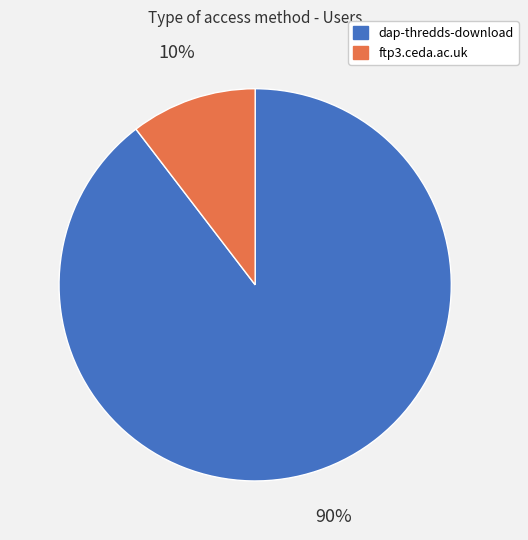

Between ftp3.ceda.ac.uk and dap-thredds-download, which is larger?

dap-thredds-download